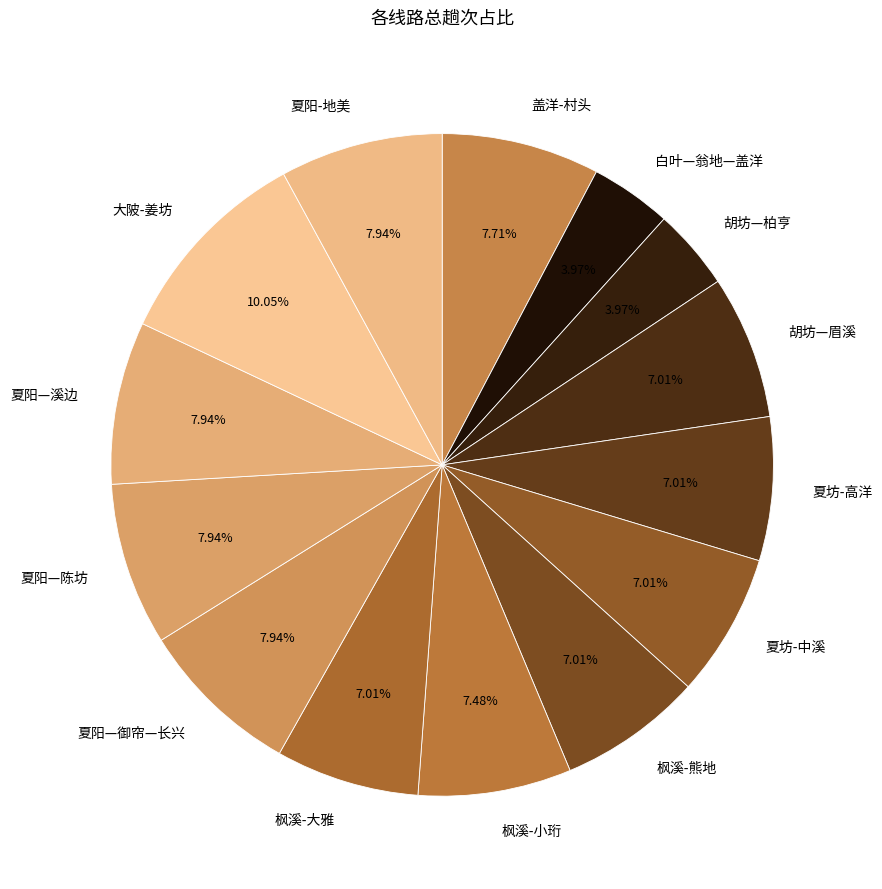

Does 盖洋-村头 account for over 50% of the chart?

No